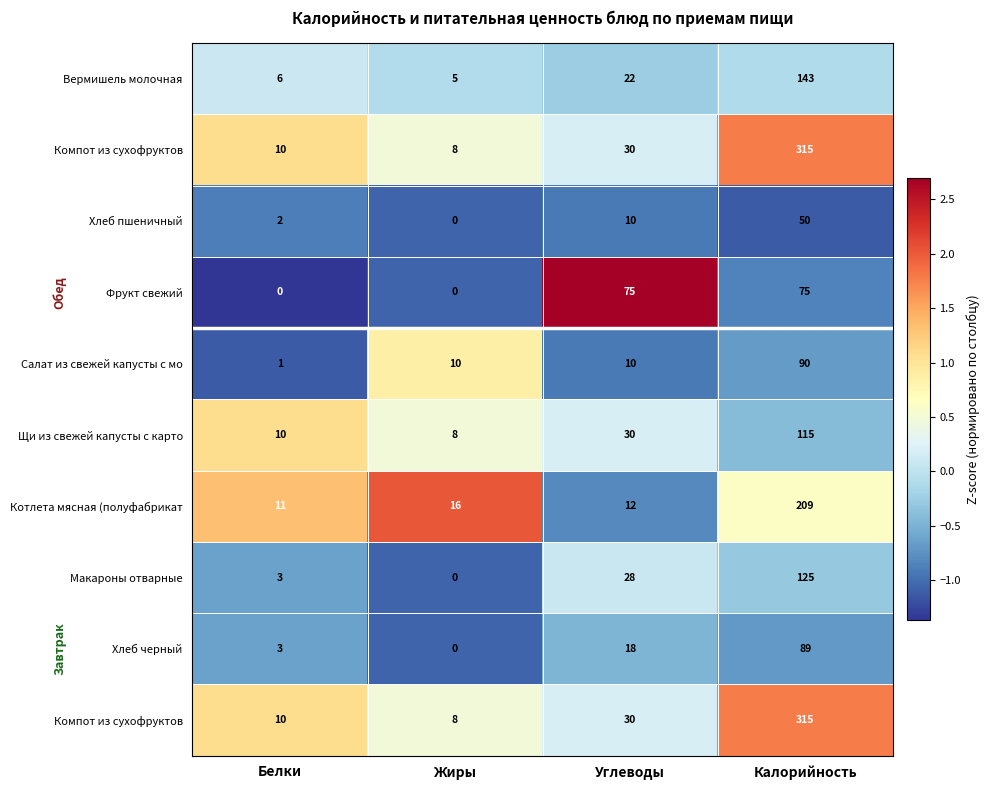

Which label corresponds to the smallest value in the chart?

Белки